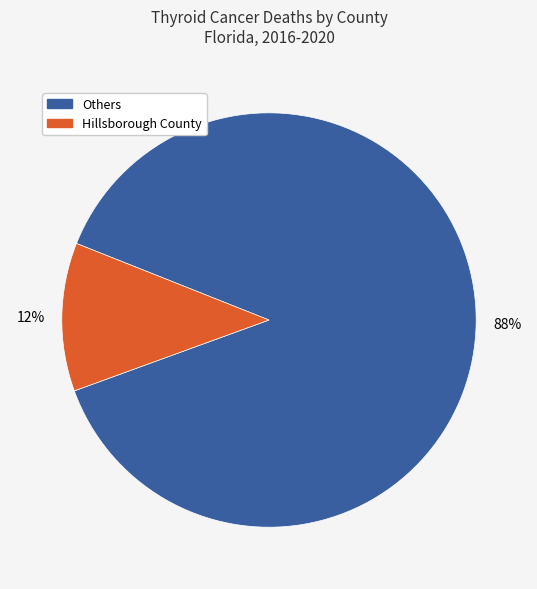

To the nearest percent, what is the average slice percentage?

50%